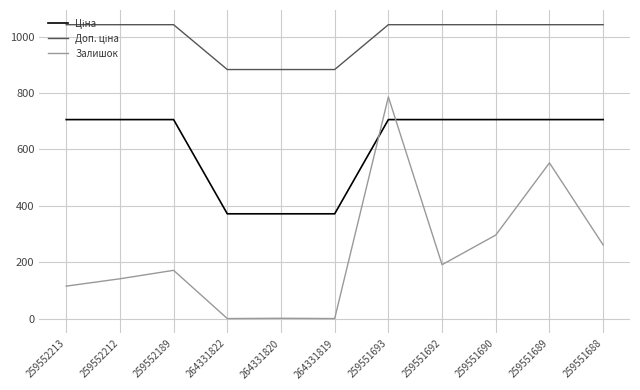

At which category is the sum across all series the highest?

259551693